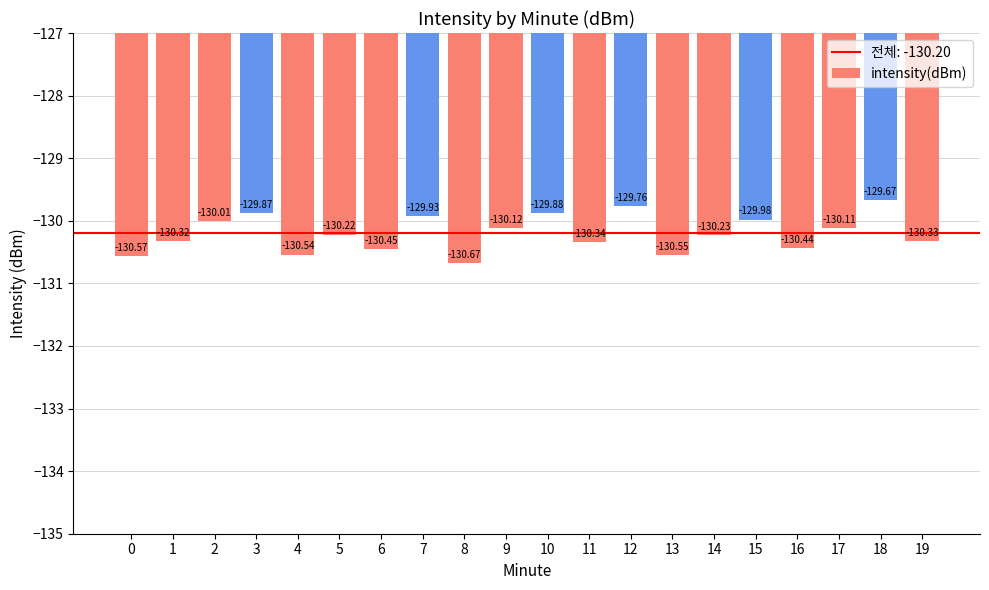

How many categories are shown in the chart?

20